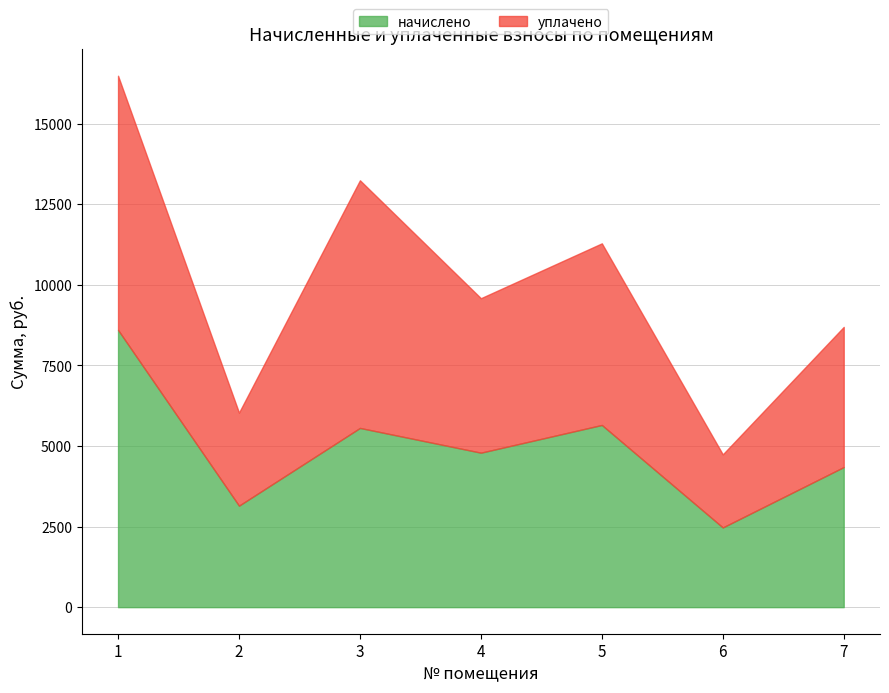

How many intersections are there between начислено and уплачено?

1